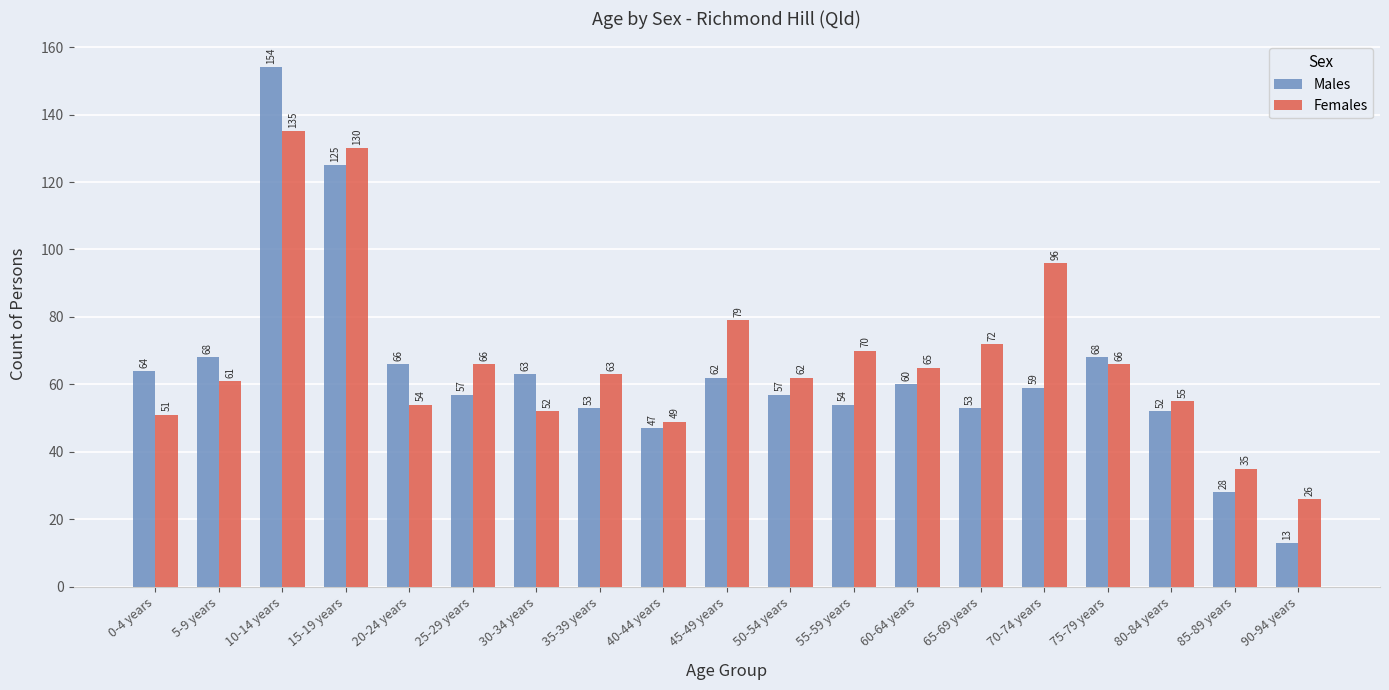

What is the smallest value displayed?

13